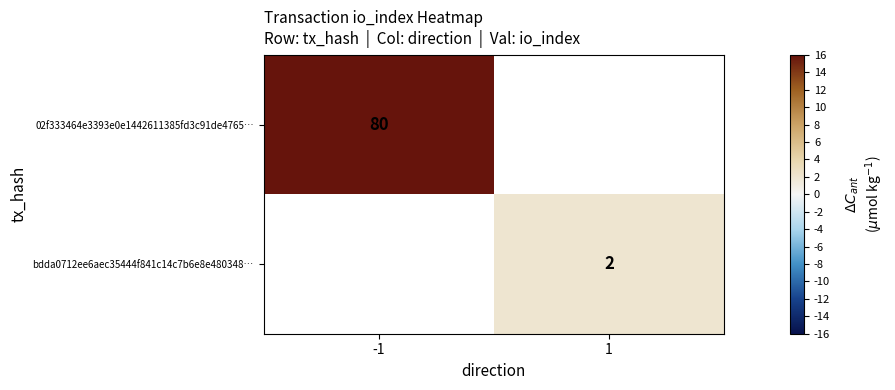

Is it true that bdda0712ee6aec35444f841c14c7b6e8e480348… equals 3 at 1?

False